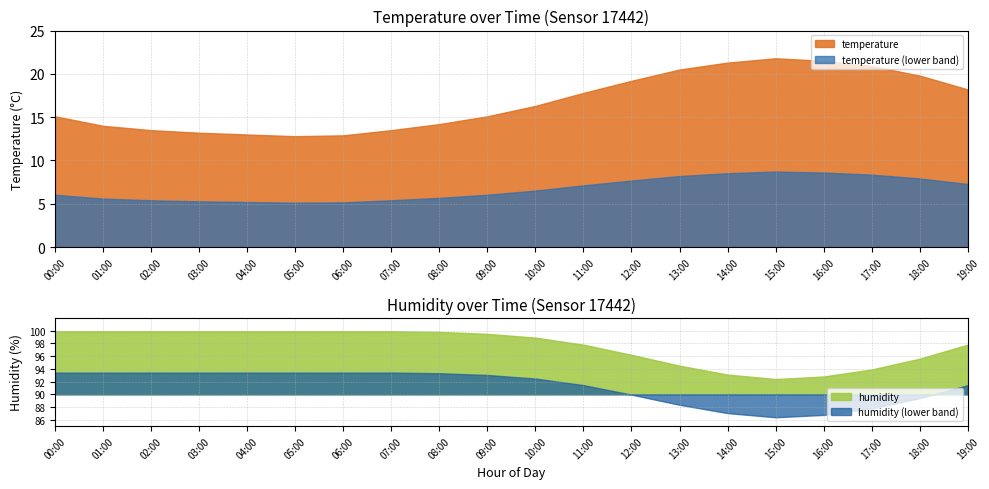

Read the temperature value at 08:00.

14.2